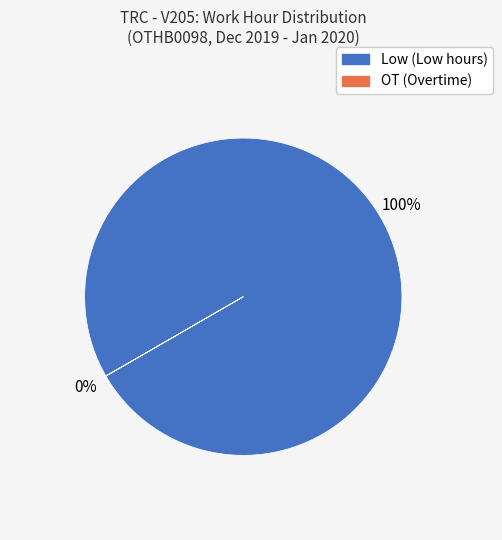

Which series has the widest spread of values?

Low (Low work hours)